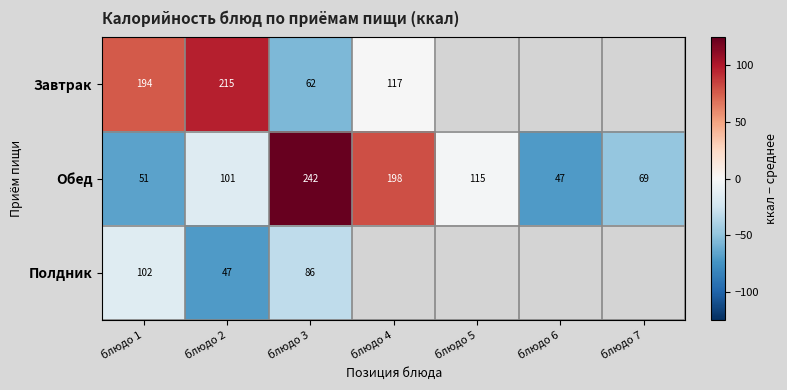

Is it true that Обед equals -8.2 at блюдо 2?

False